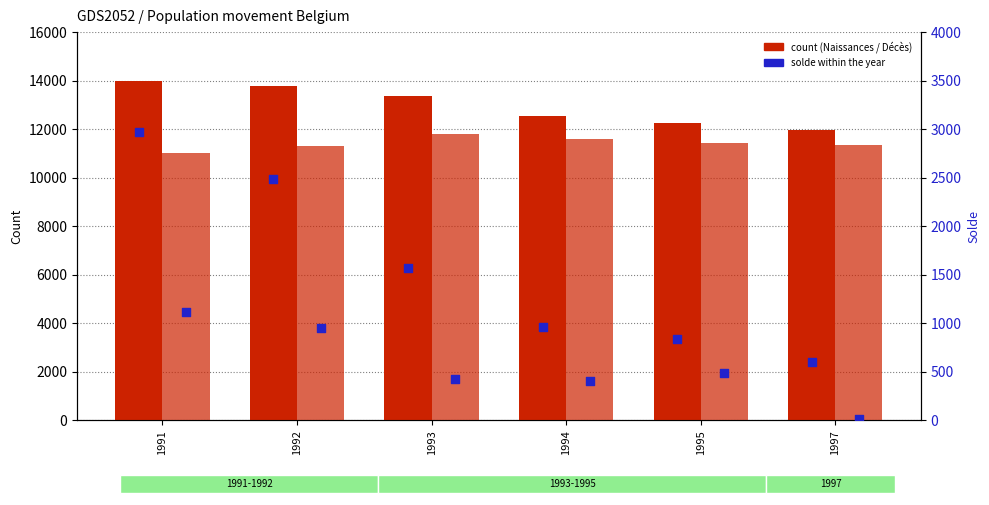

What is the total value across all series at 1994?

25515